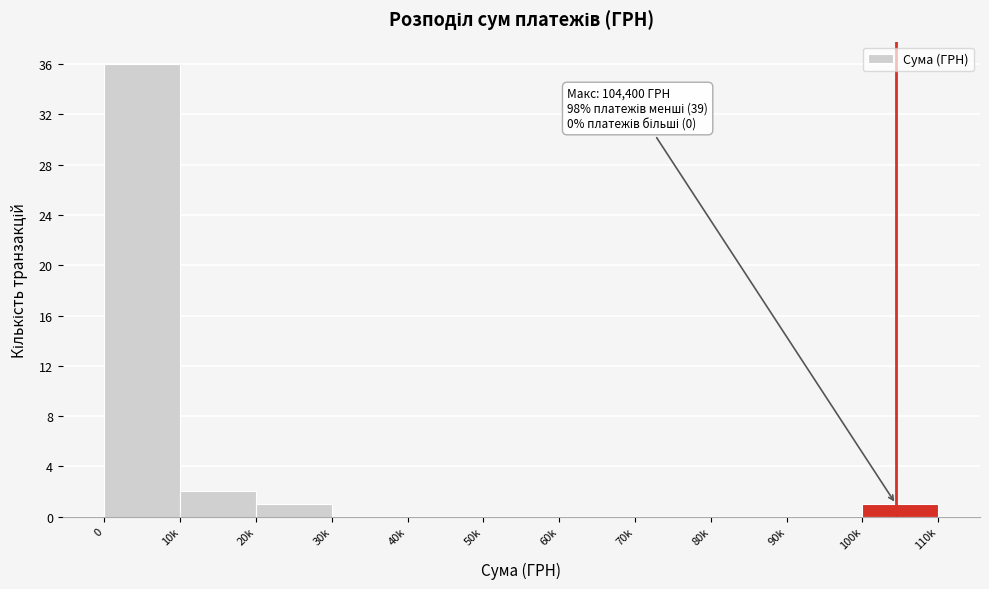

Reading right to left, list all the values displayed in this chart.

100k=1	90k=0	80k=0	70k=0	60k=0	50k=0	40k=0	30k=0	20k=1	10k=2	0=36